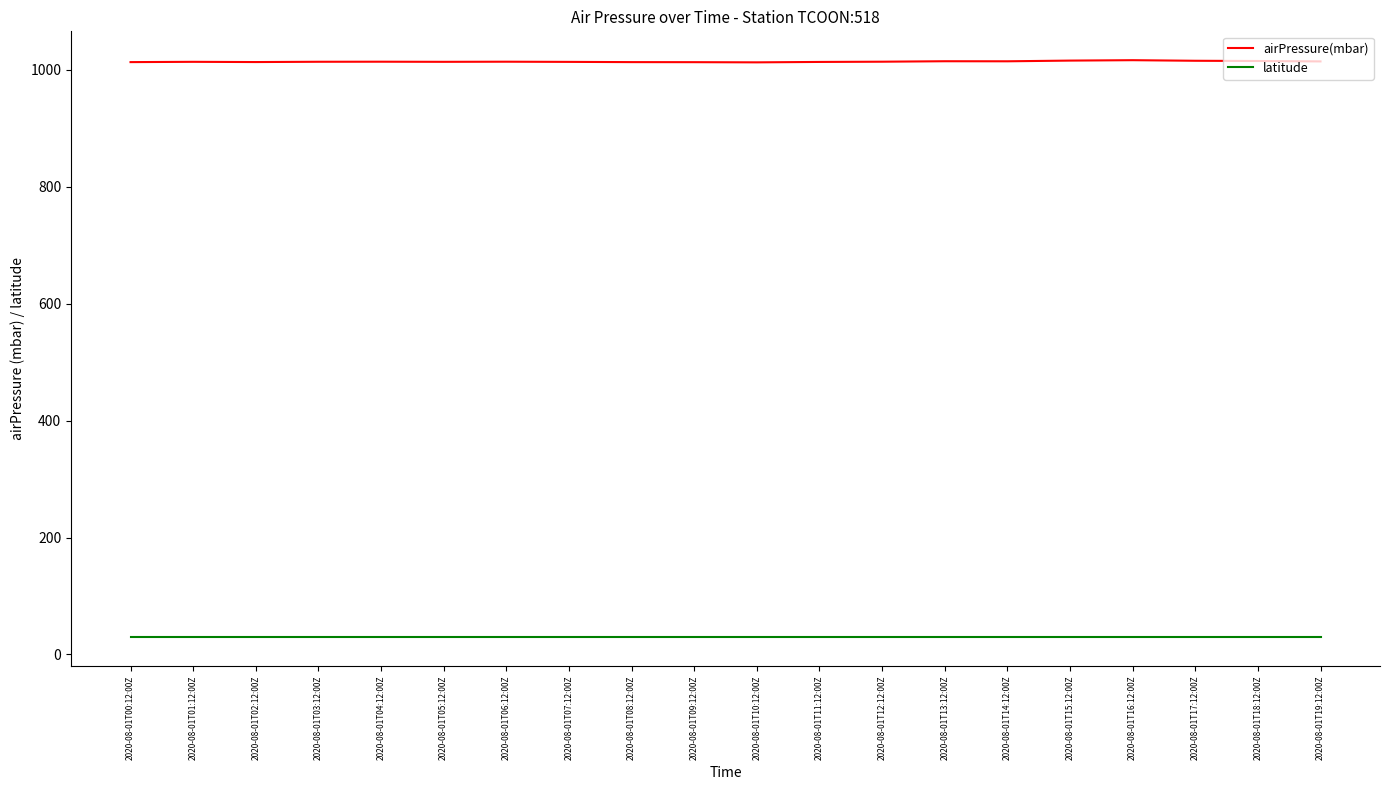

Rank the series by their average value, from highest to lowest.

airPressure(mbar), latitude